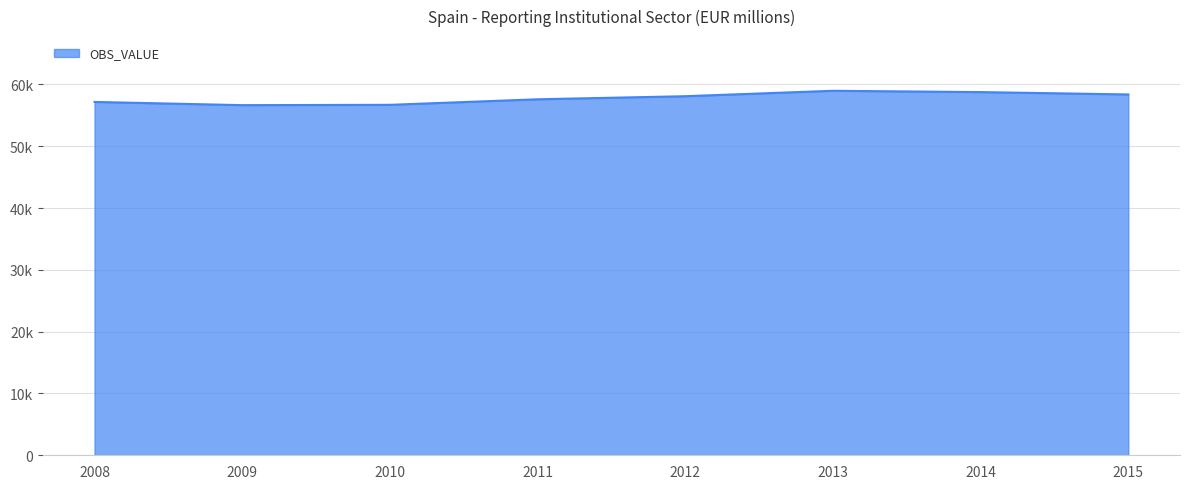

Is this an area chart (filled region under the line)?

Yes